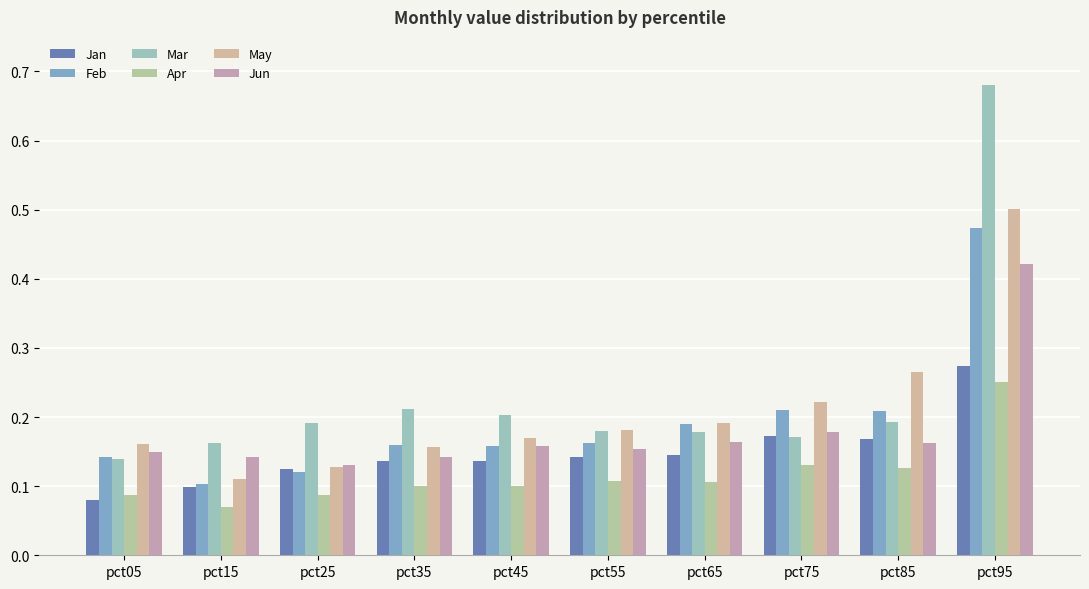

Count the number of data series in this chart.

6